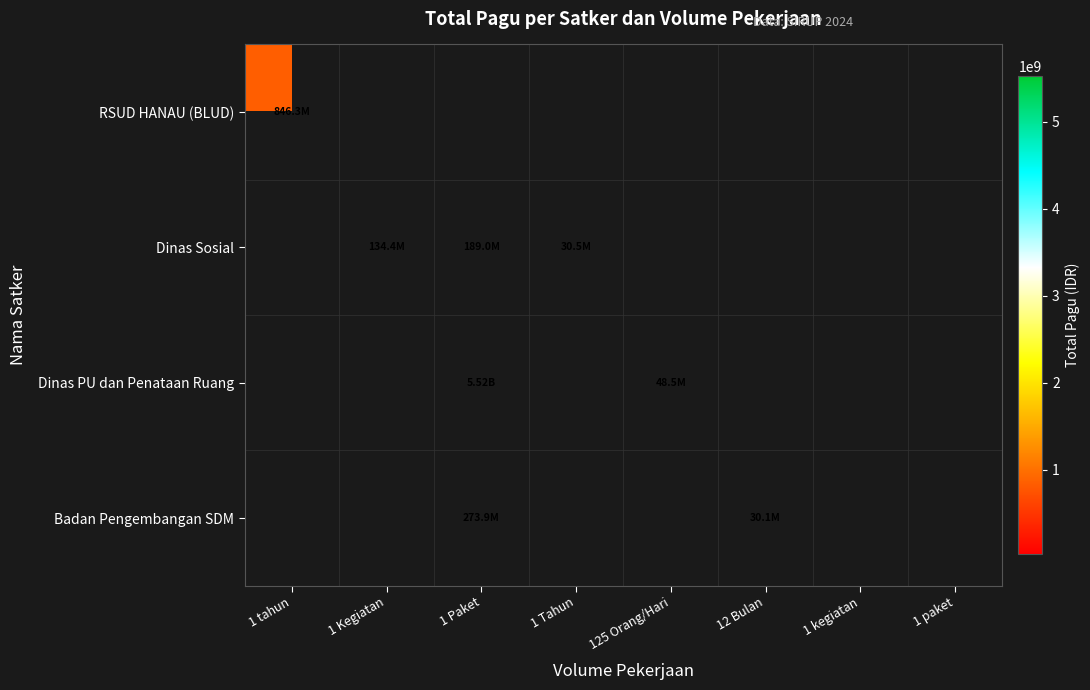

At which label does Dinas PU dan Penataan Ruang first exceed 48500000?

1 Paket